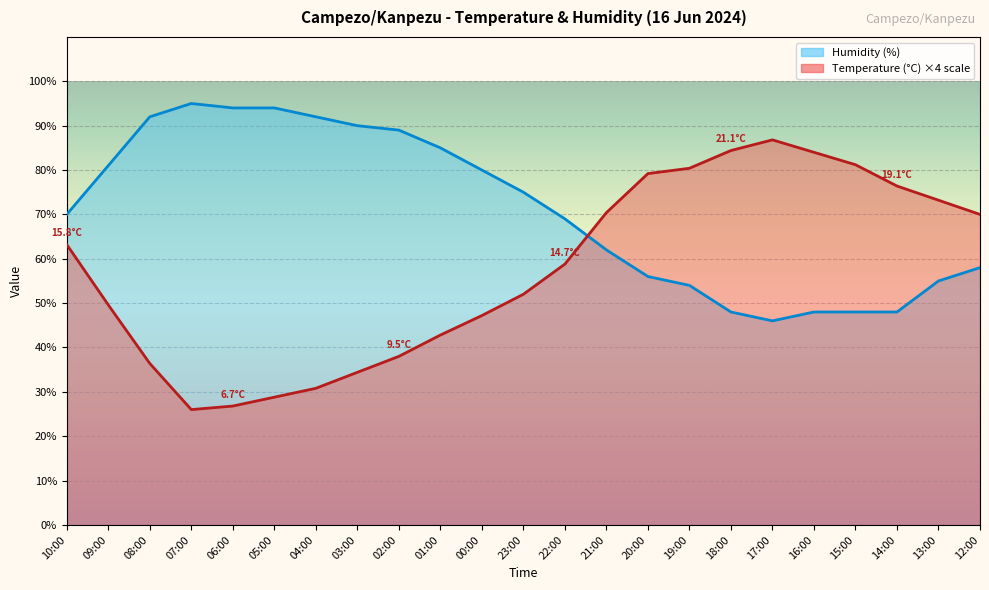

How many interior local valleys does the Humidity (%) series have?

1